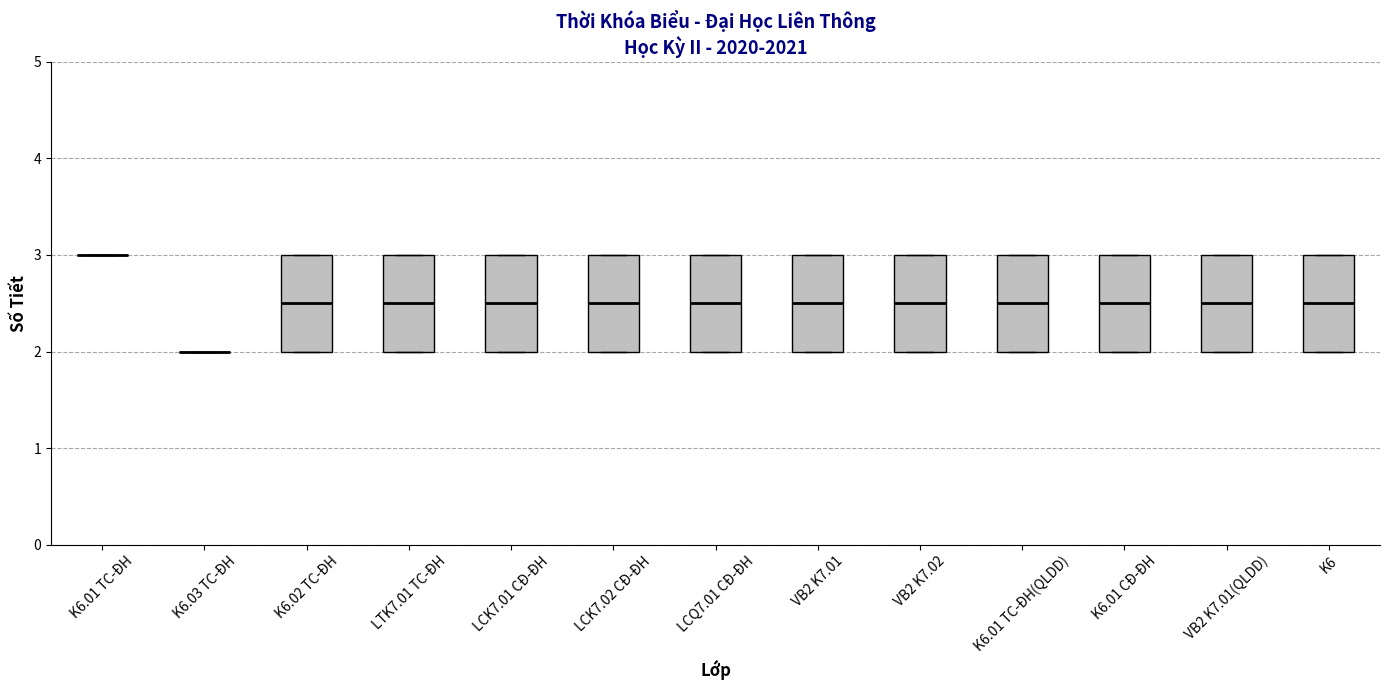

Reading left to right, transcribe this box plot: for each box, give where its median line is, the range the box spans, and where its two whiskers end, as read against the y-axis. The values are not printed on the chart, so give them approximately, as read against the axis.

K6.01 TC-ĐH: box collapsed to a line at 3.0, whiskers 3.0 to 3.0
K6.03 TC-ĐH: box collapsed to a line at 2.0, whiskers 2.0 to 2.0
K6.02 TC-ĐH: median 2.5, box 2.0 to 3.0, whiskers 2.0 to 3.0
LTK7.01 TC-ĐH: median 2.5, box 2.0 to 3.0, whiskers 2.0 to 3.0
LCK7.01 CĐ-ĐH: median 2.5, box 2.0 to 3.0, whiskers 2.0 to 3.0
LCK7.02 CĐ-ĐH: median 2.5, box 2.0 to 3.0, whiskers 2.0 to 3.0
LCQ7.01 CĐ-ĐH: median 2.5, box 2.0 to 3.0, whiskers 2.0 to 3.0
VB2 K7.01: median 2.5, box 2.0 to 3.0, whiskers 2.0 to 3.0
VB2 K7.02: median 2.5, box 2.0 to 3.0, whiskers 2.0 to 3.0
K6.01 TC-ĐH(QLDD): median 2.5, box 2.0 to 3.0, whiskers 2.0 to 3.0
K6.01 CĐ-ĐH: median 2.5, box 2.0 to 3.0, whiskers 2.0 to 3.0
VB2 K7.01(QLDD): median 2.5, box 2.0 to 3.0, whiskers 2.0 to 3.0
K6: median 2.5, box 2.0 to 3.0, whiskers 2.0 to 3.0